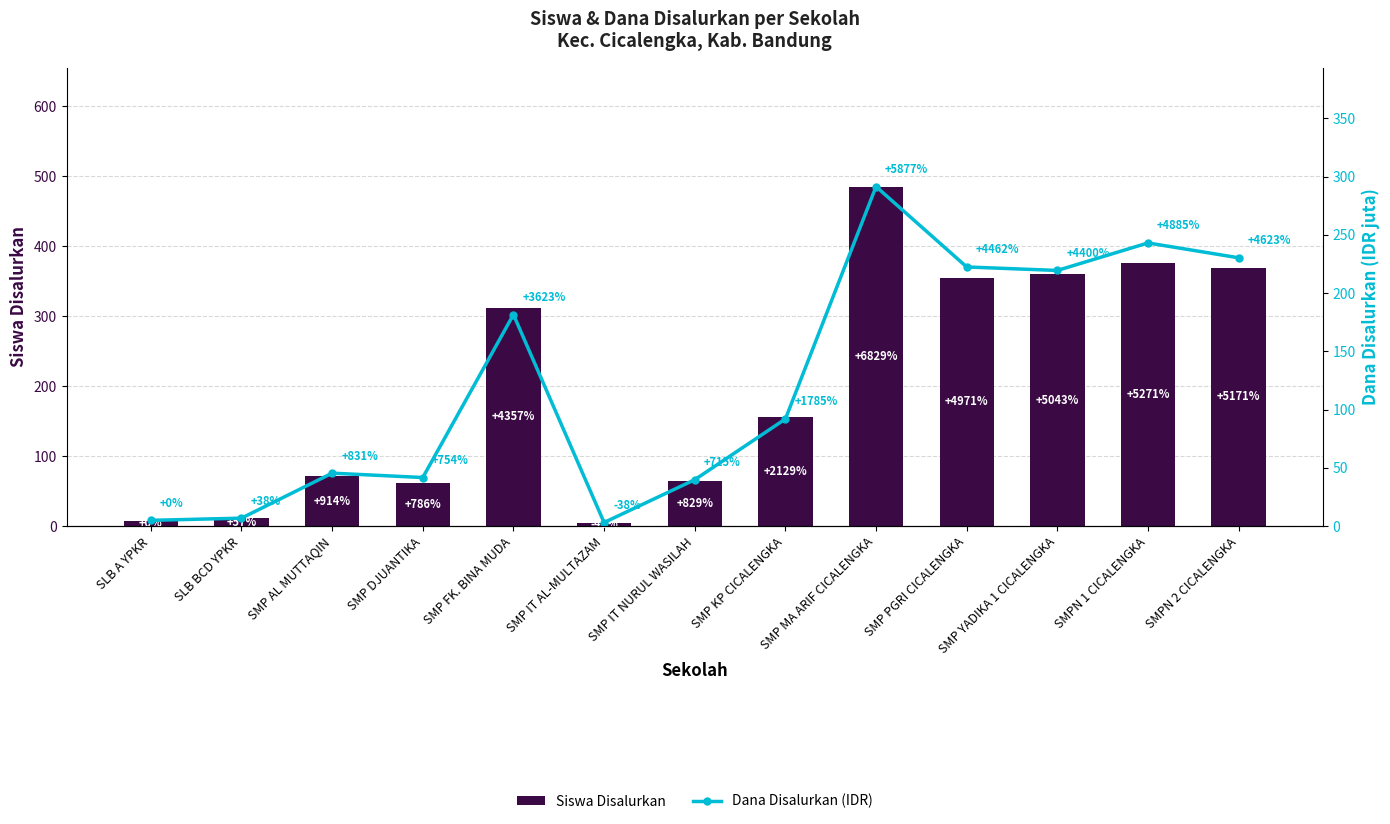

What is the label of the 10th bar from the left?

SMP PGRI CICALENGKA